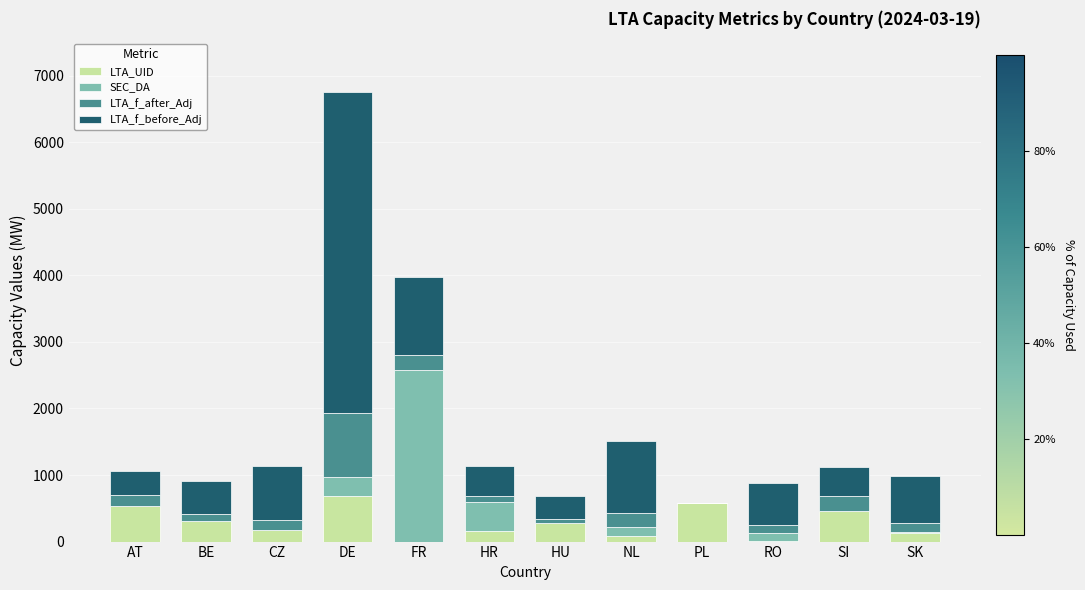

What is the highest value of the LTA_UID series?

691.0